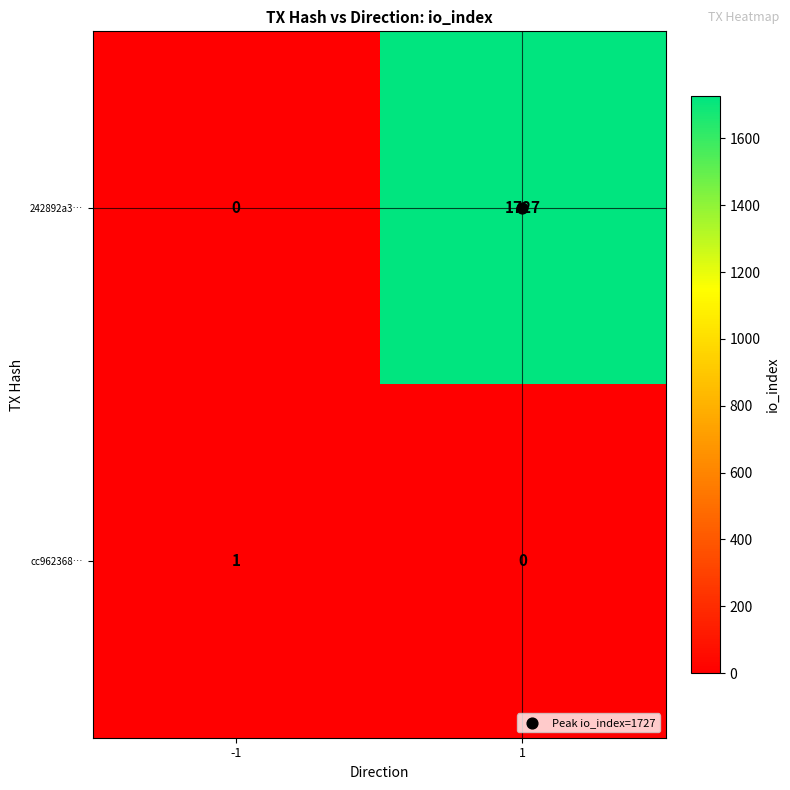

The cc962368… series shows -1 at 1. True or false?

False